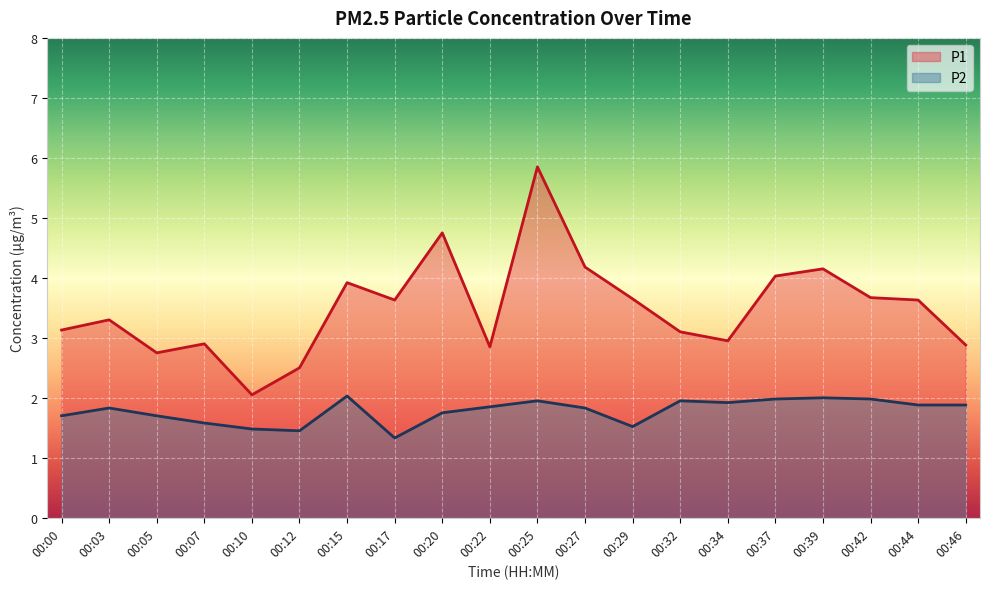

How many interior local valleys does the P2 series have?

4